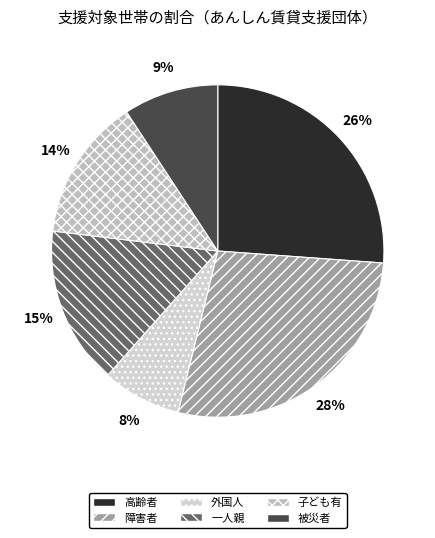

How many segments does this pie chart have?

6